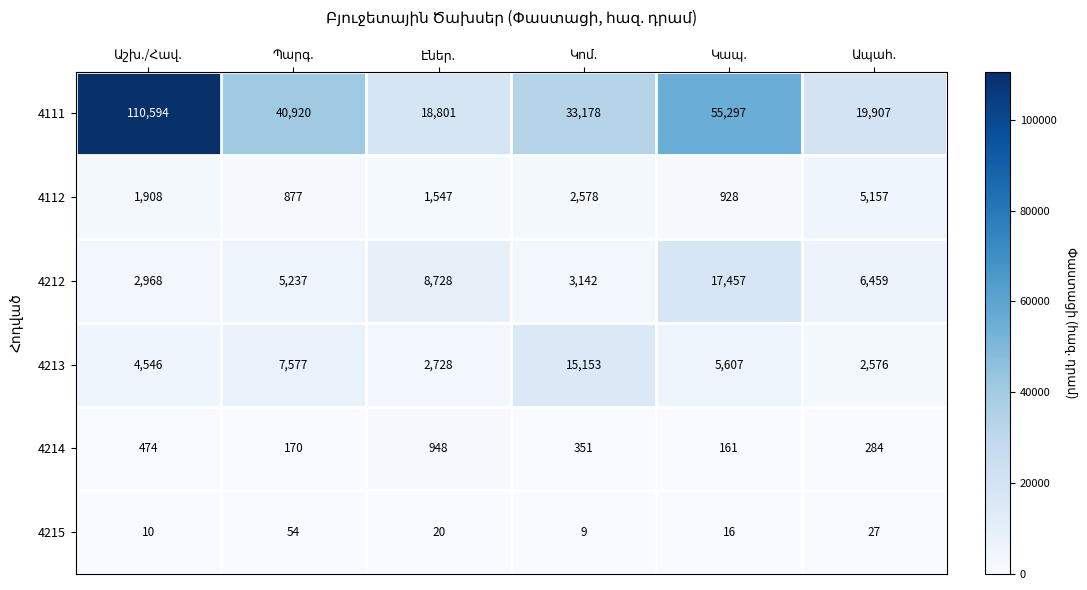

List the series in order of their peak value, highest first.

4111, 4212, 4213, 4112, 4214, 4215